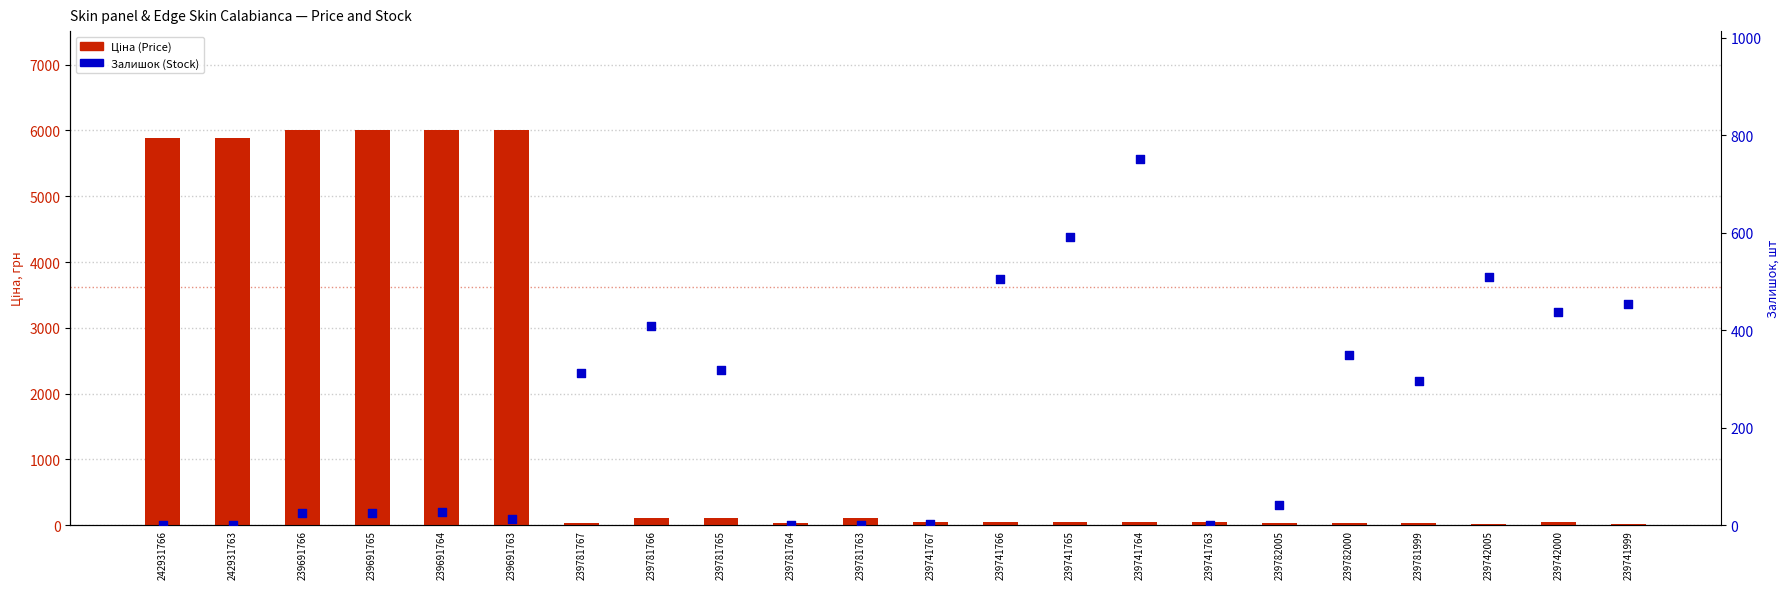

At how many categories does at least one series exceed 2534?

6